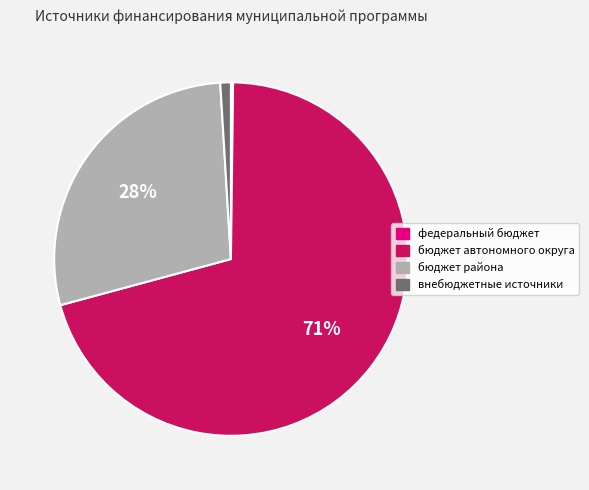

What is the majority slice?

бюджет автономного округа